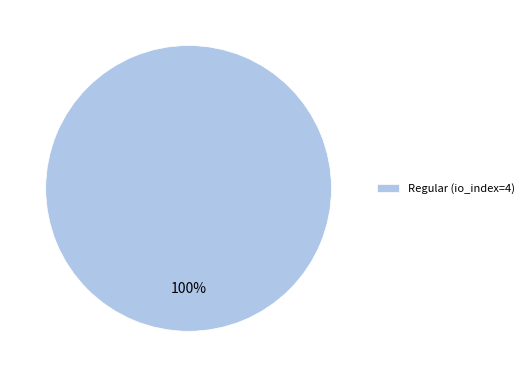

Rank the categories by value from highest to lowest.

Regular (io_index=4)